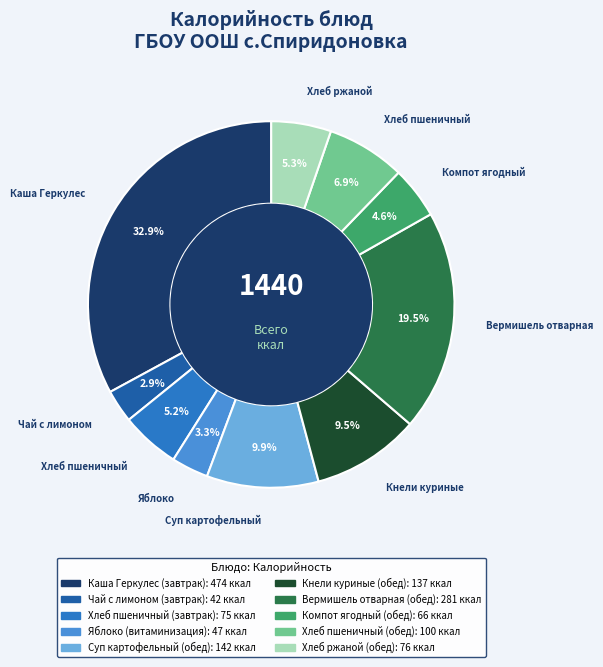

How many segments does this pie chart have?

10